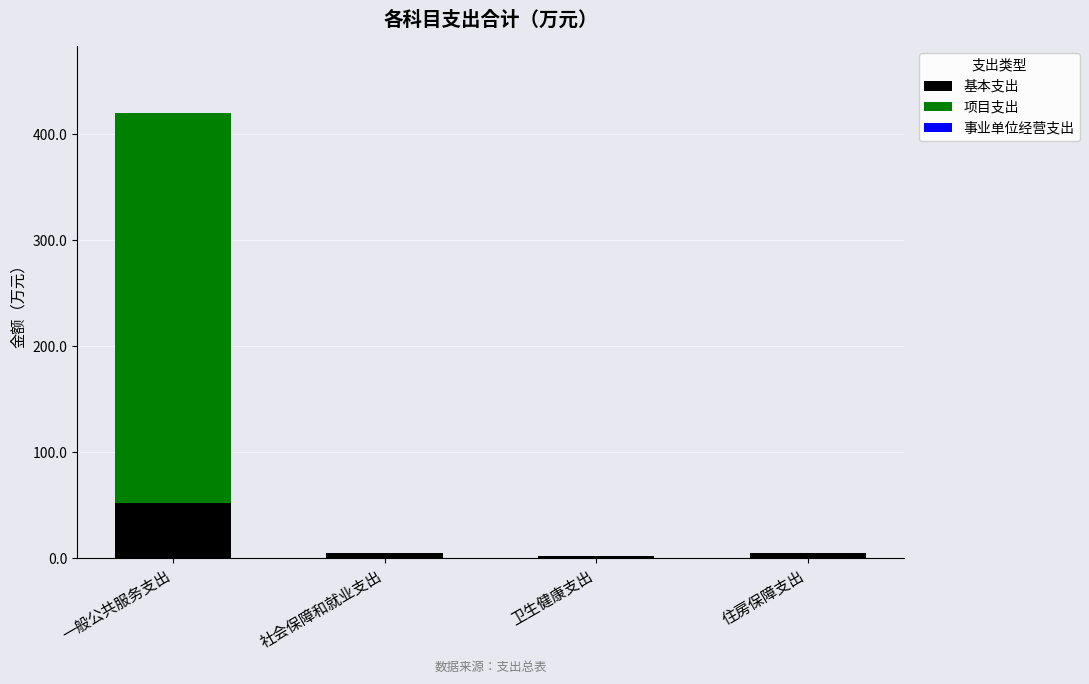

Where does the 基本支出 series first go above 4?

一般公共服务支出